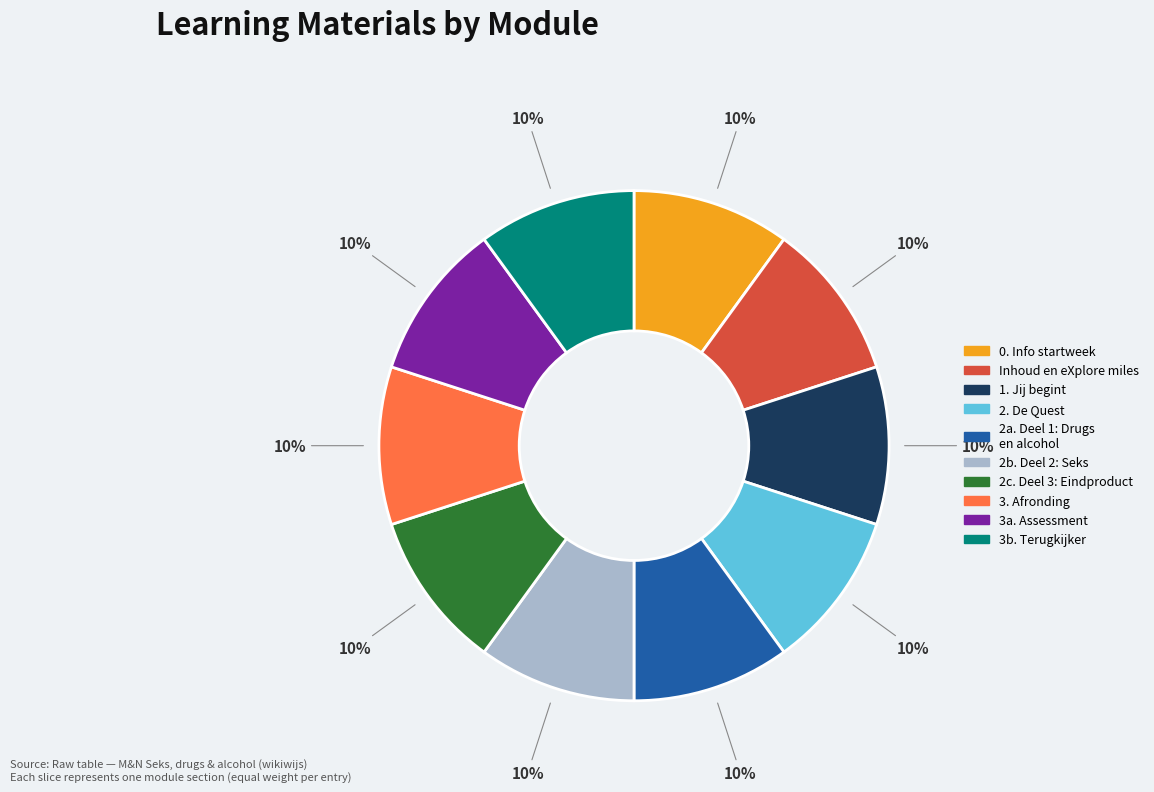

Does any single category account for the majority?

No